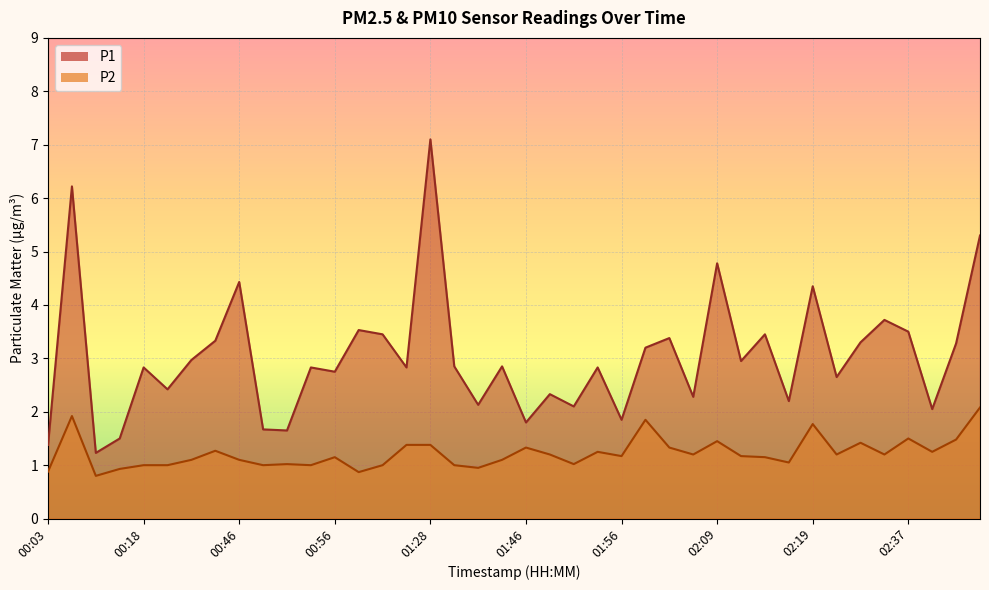

What are all the series names shown in the legend?

P1, P2